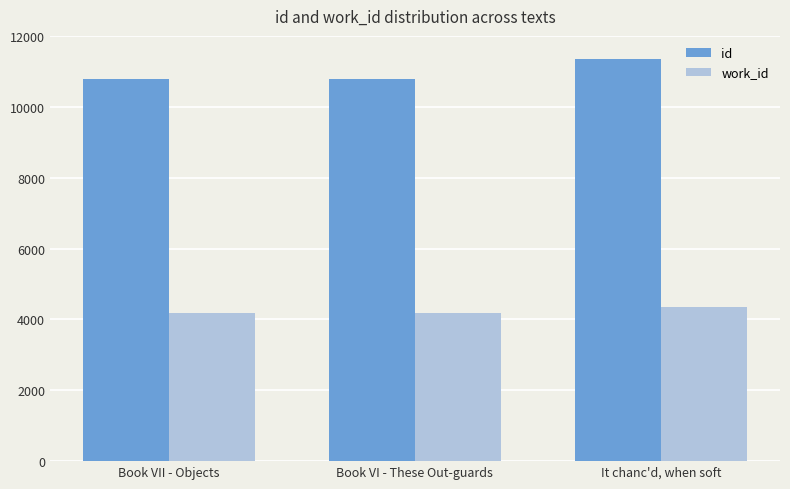

What is the average value of the work_id series?

4224